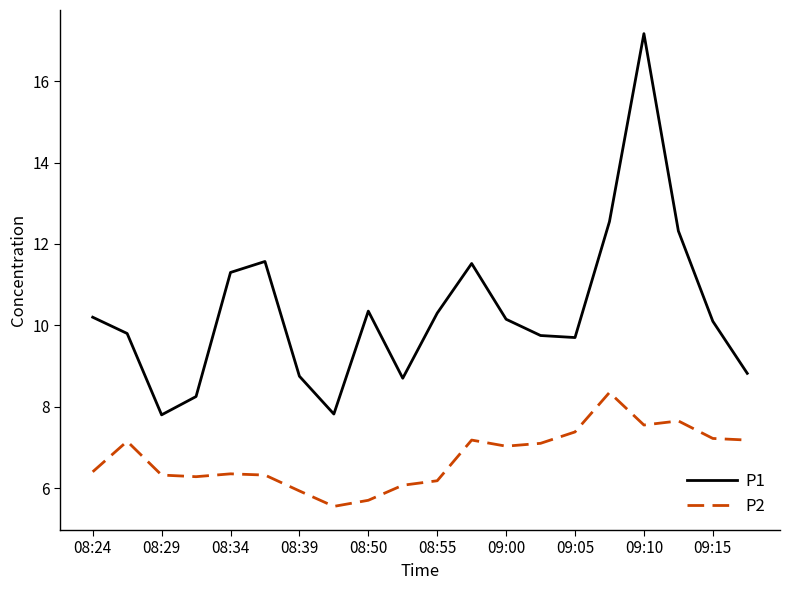

True or false: P1 and P2 cross at least once.

False